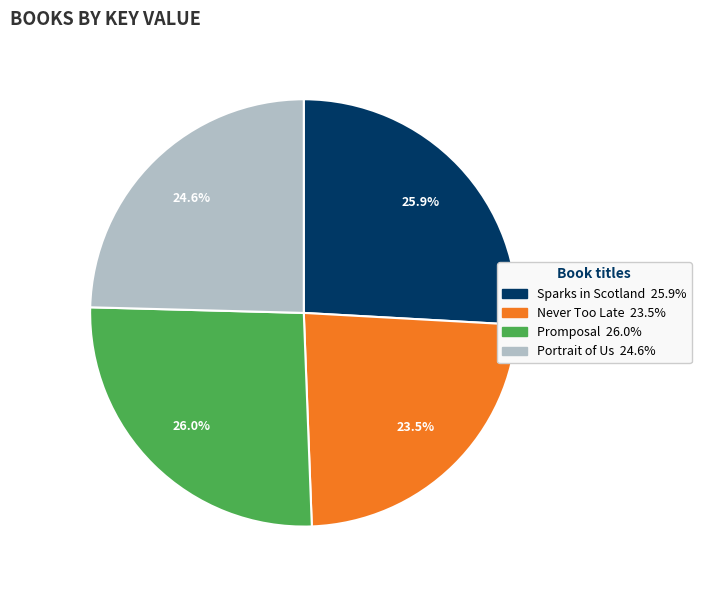

Which category has the smallest portion of the pie?

Never Too Late